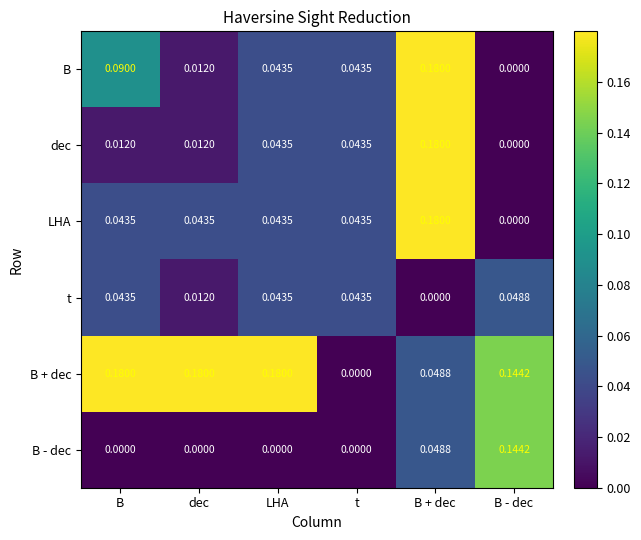

Which series has the largest total across all categories?

B + dec